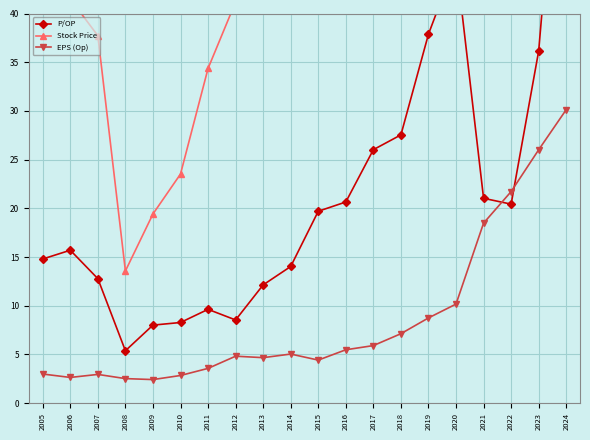

At which category is the sum across all series the highest?

2024